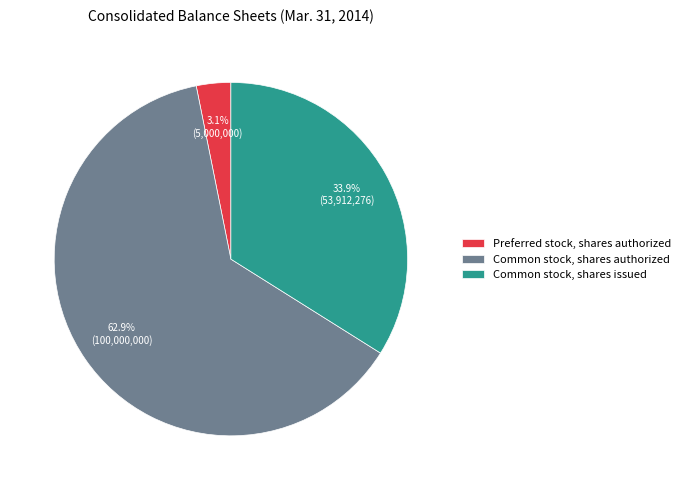

To the nearest percent, what is the difference between the largest and smallest slice percentages?

60%